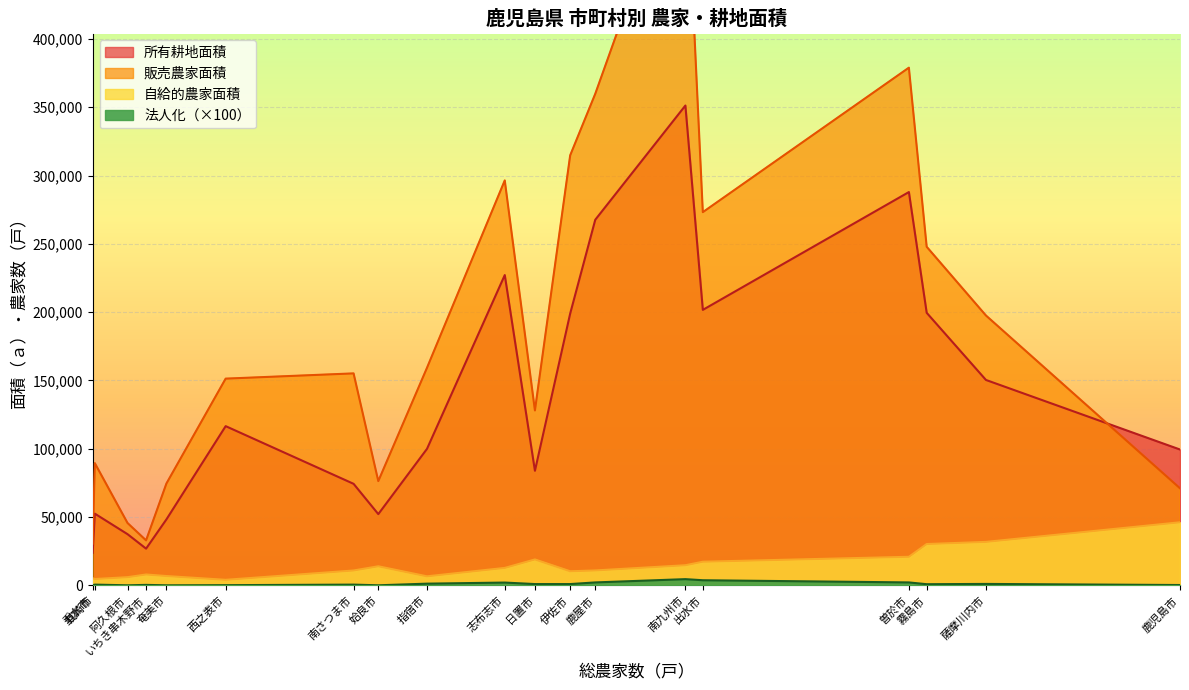

What is the value of the 自給的農家面積 point at the 10th from the left?

19012